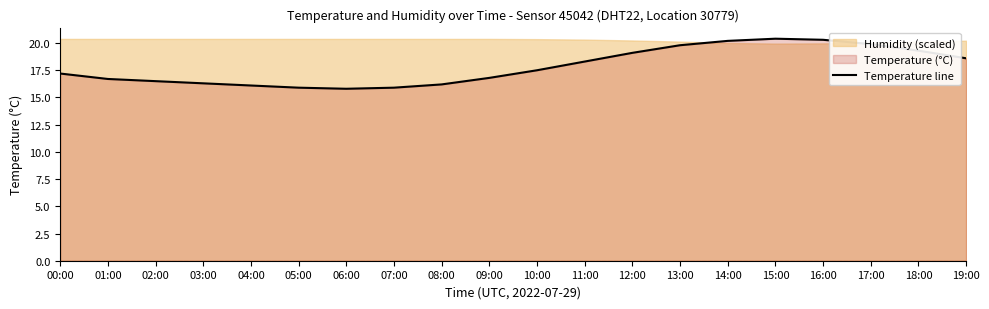

Between 04:00 and 01:00, which is larger?

01:00